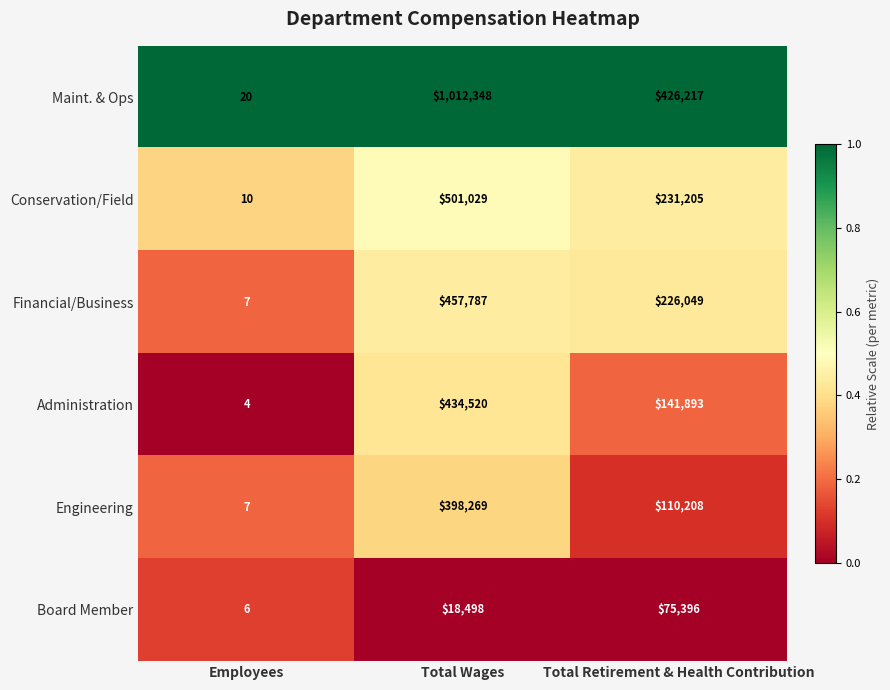

Reading right to left, what are all the values shown in this chart?

Maint. & Ops: 426217	1012348	20
Conservation/Field: 231205	501029	10
Financial/Business: 226049	457787	7
Administration: 141893	434520	4
Engineering: 110208	398269	7
Board Member: 75396	18498	6